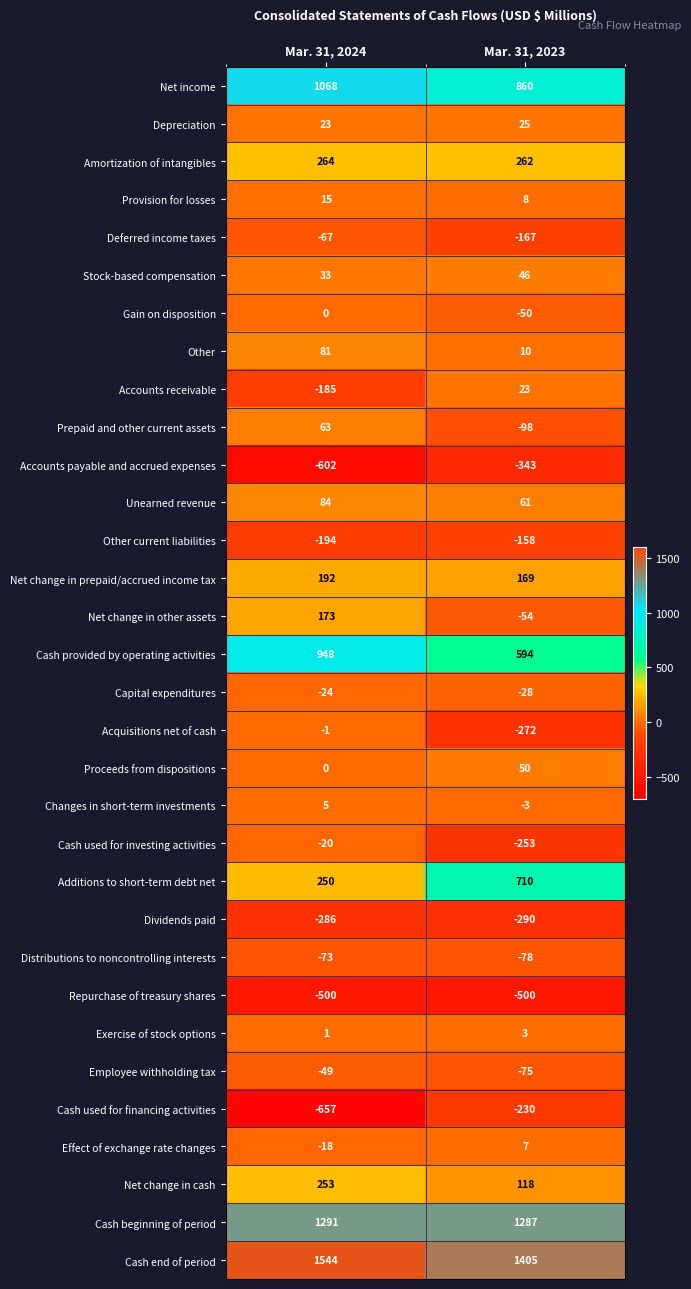

Count the number of data series in this chart.

32